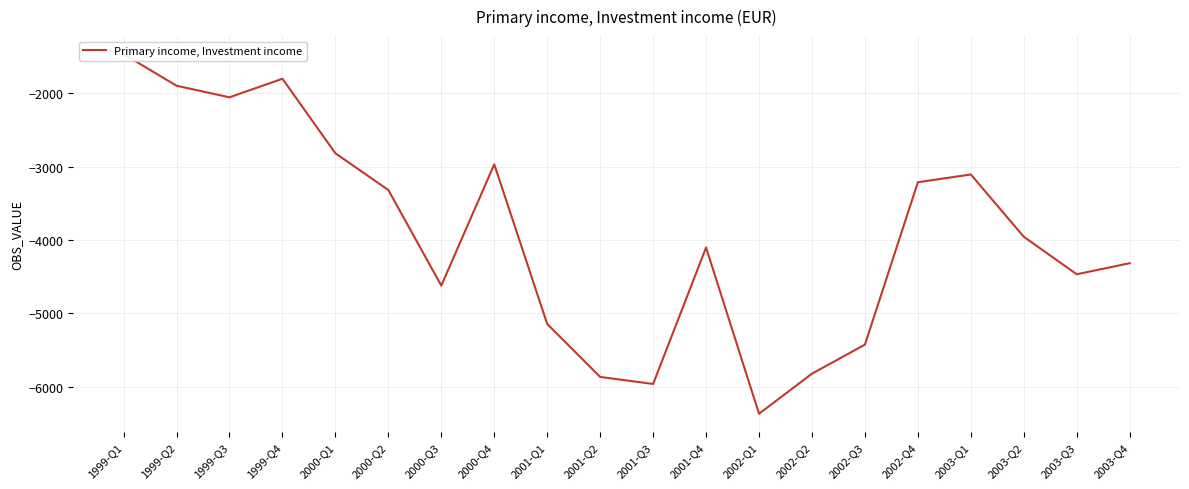

What is the average value?

-3934.1